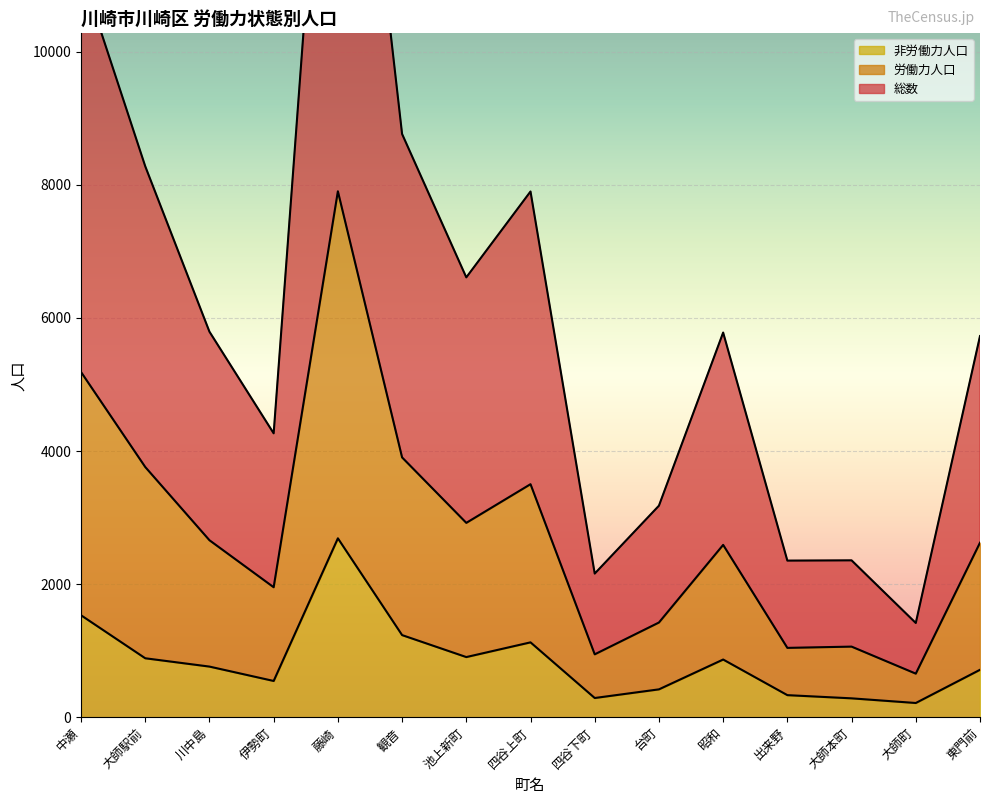

How many lines are shown in the chart?

3